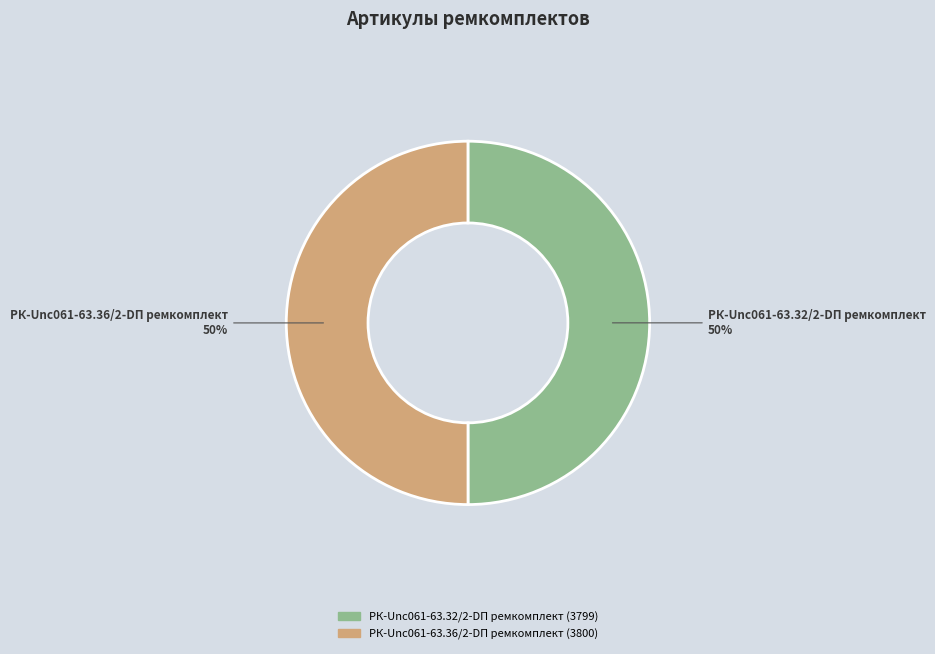

How many segments does this pie chart have?

2